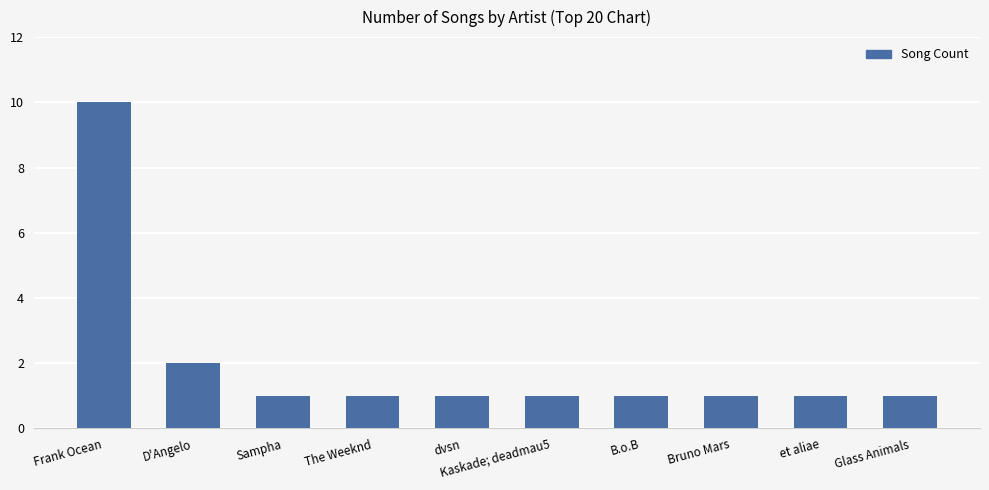

What is the maximum value shown in the chart?

10